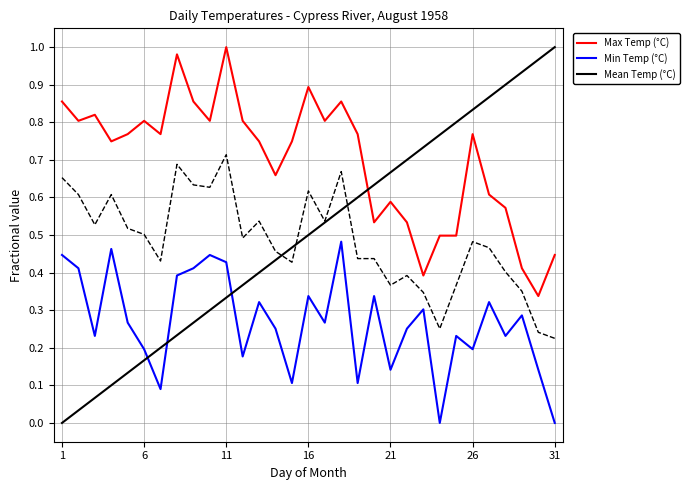

What is the sum of all Max Temp (°C) values?

21.7